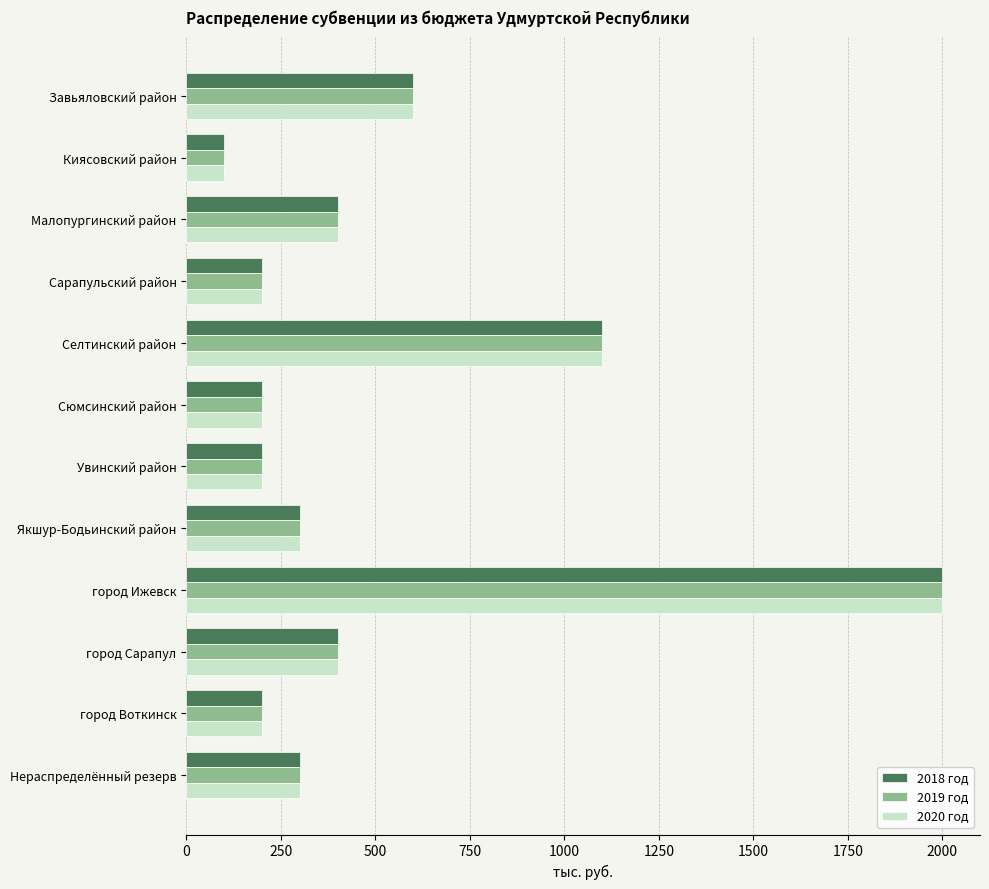

Which label corresponds to the smallest value in the chart?

Киясовский район